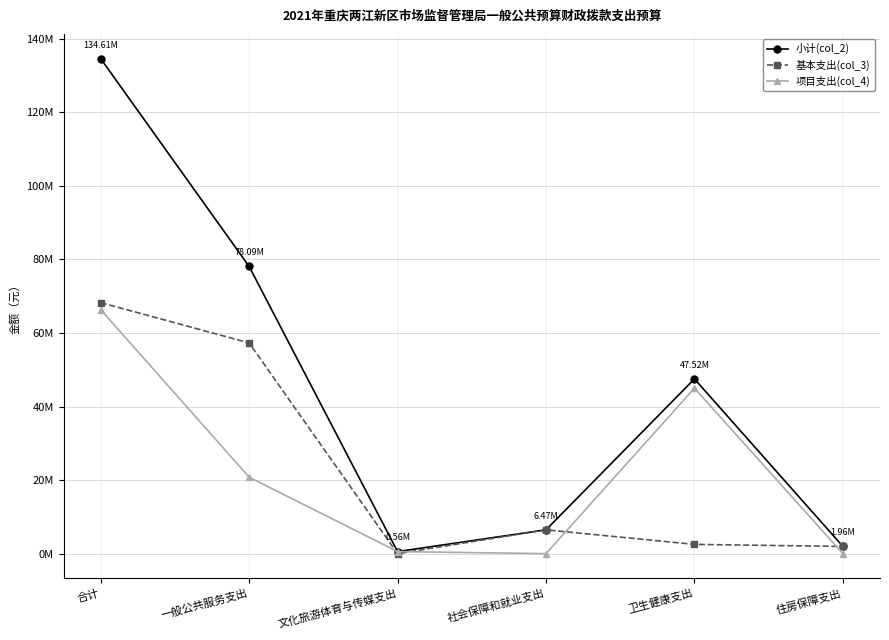

What is the average value of the 小计(col_2) series?

44869236.3